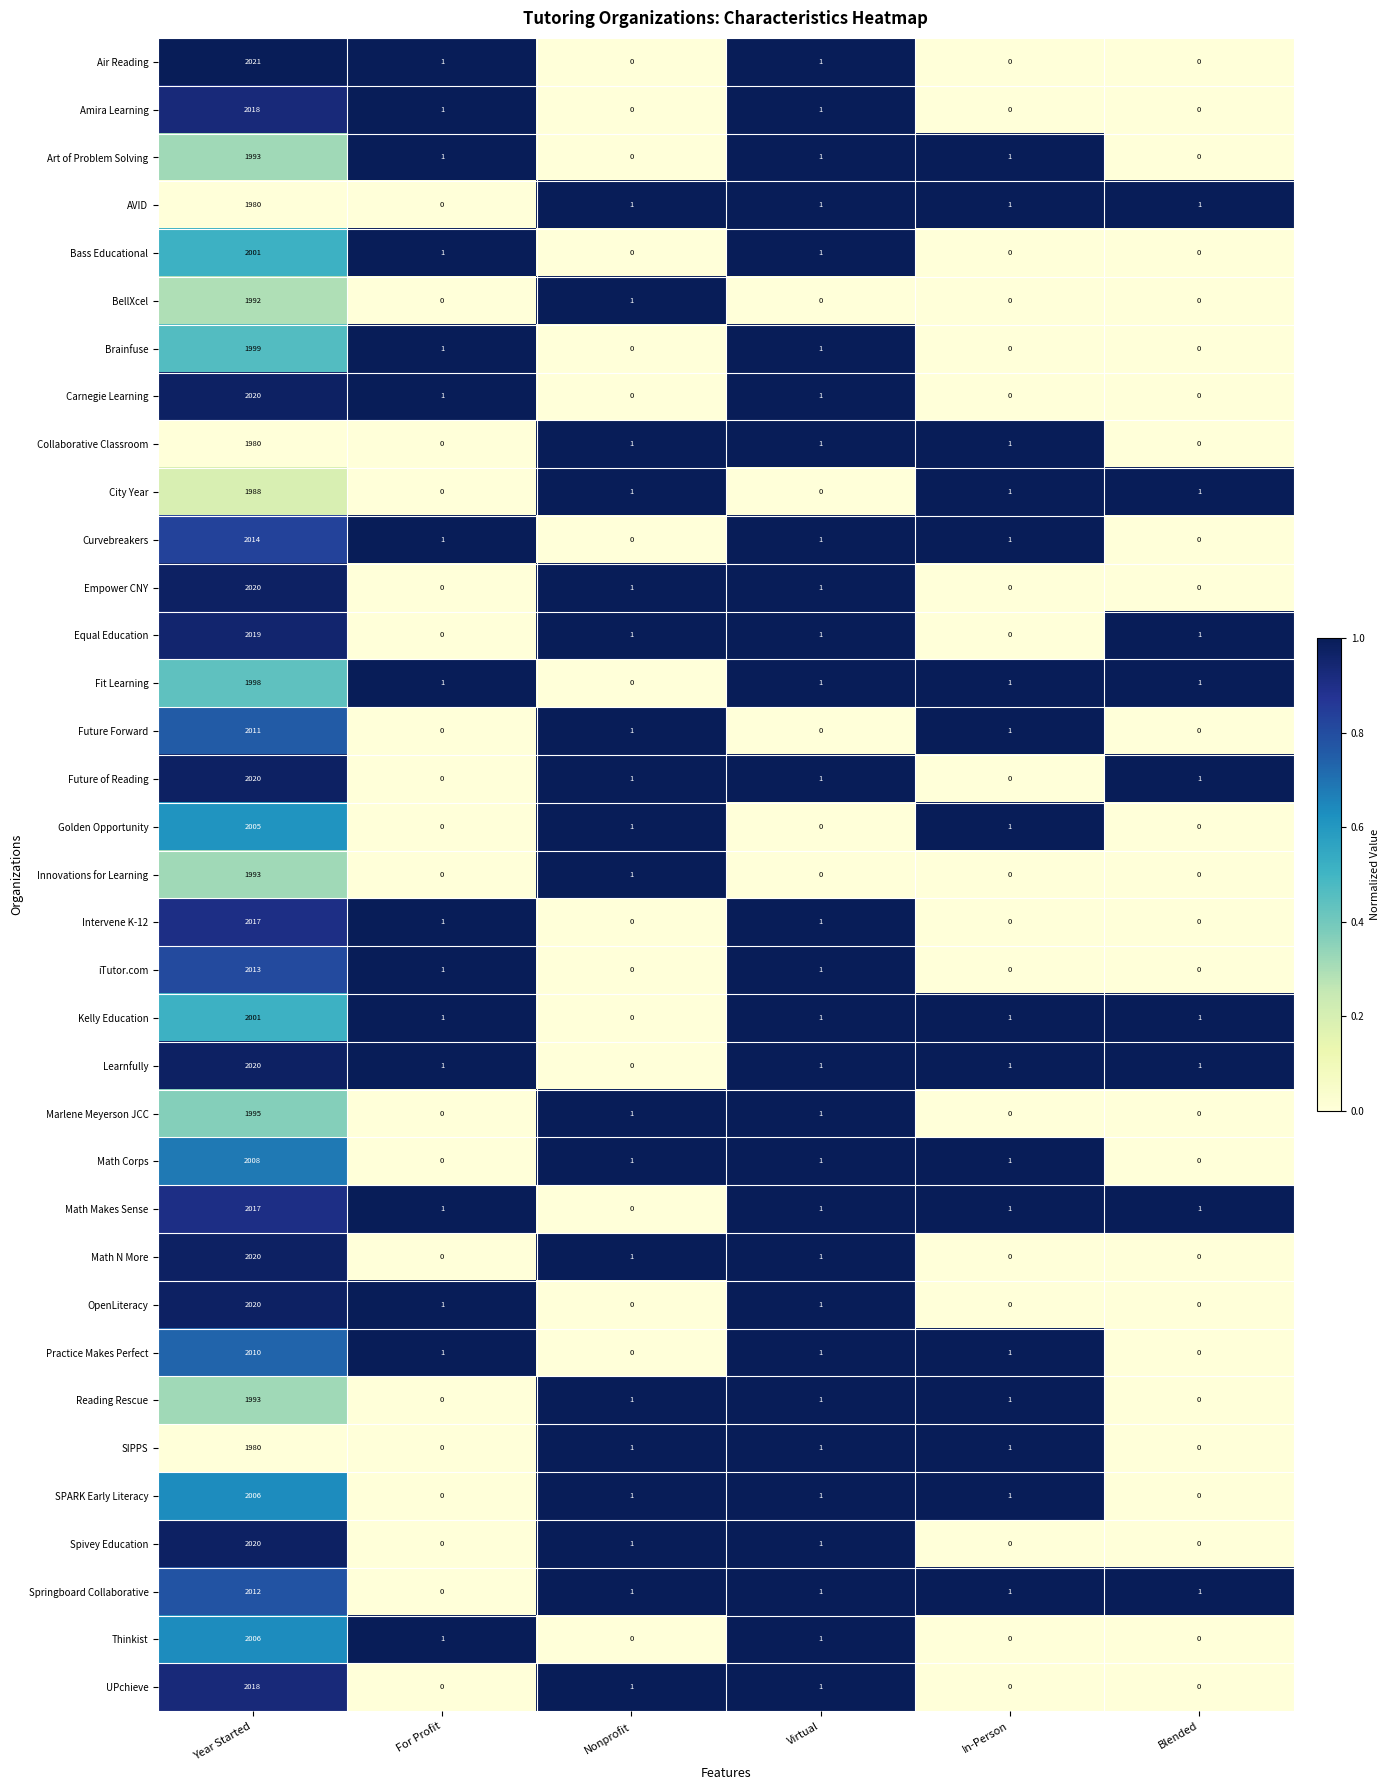

At which category is the sum across all series the highest?

Year Started